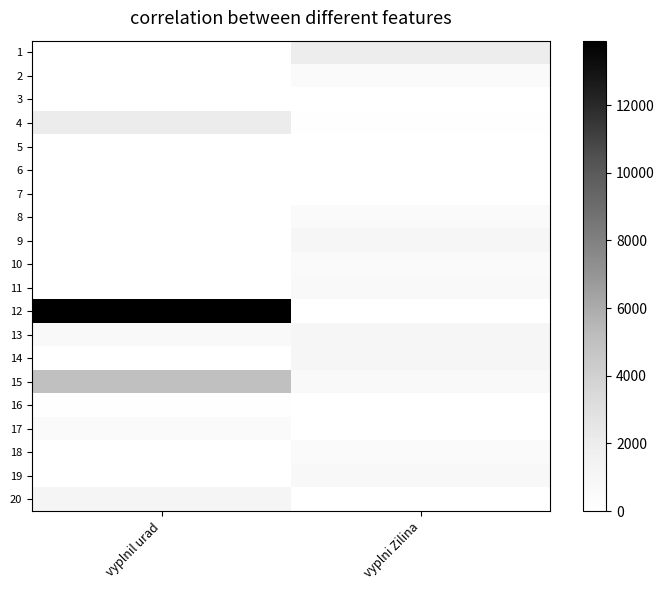

At which category is the sum across all series the highest?

vyplnil urad